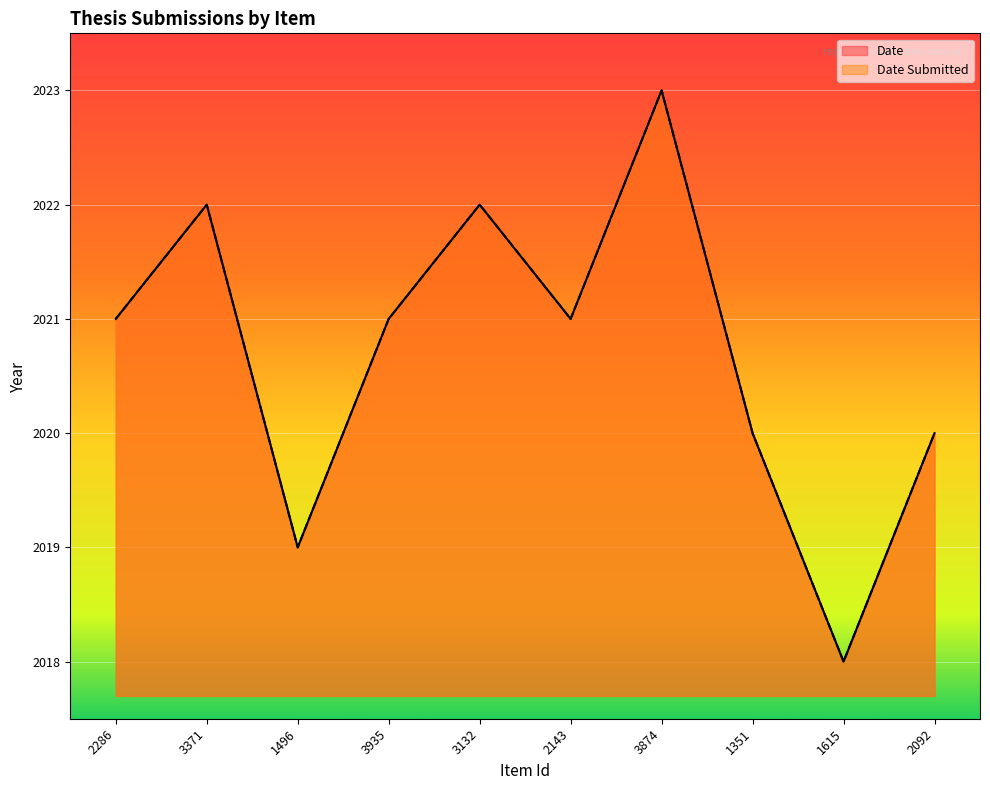

True or false: Date and Date Submitted cross at least once.

False